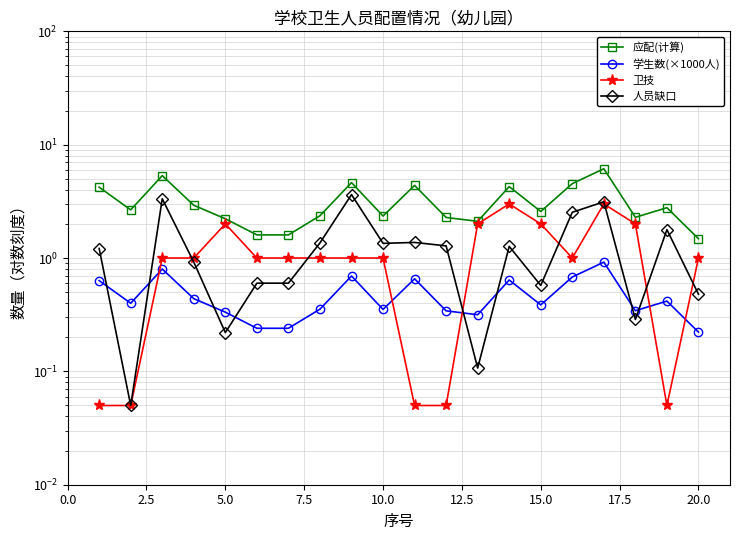

True or false: 人员缺口 has more than 2 interior local peaks.

True